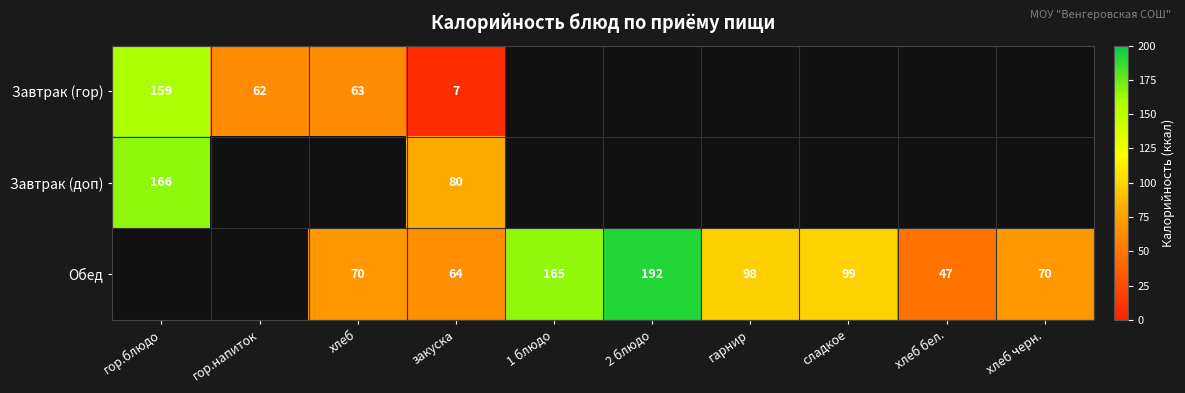

What is the total value across all series at закуска?

151